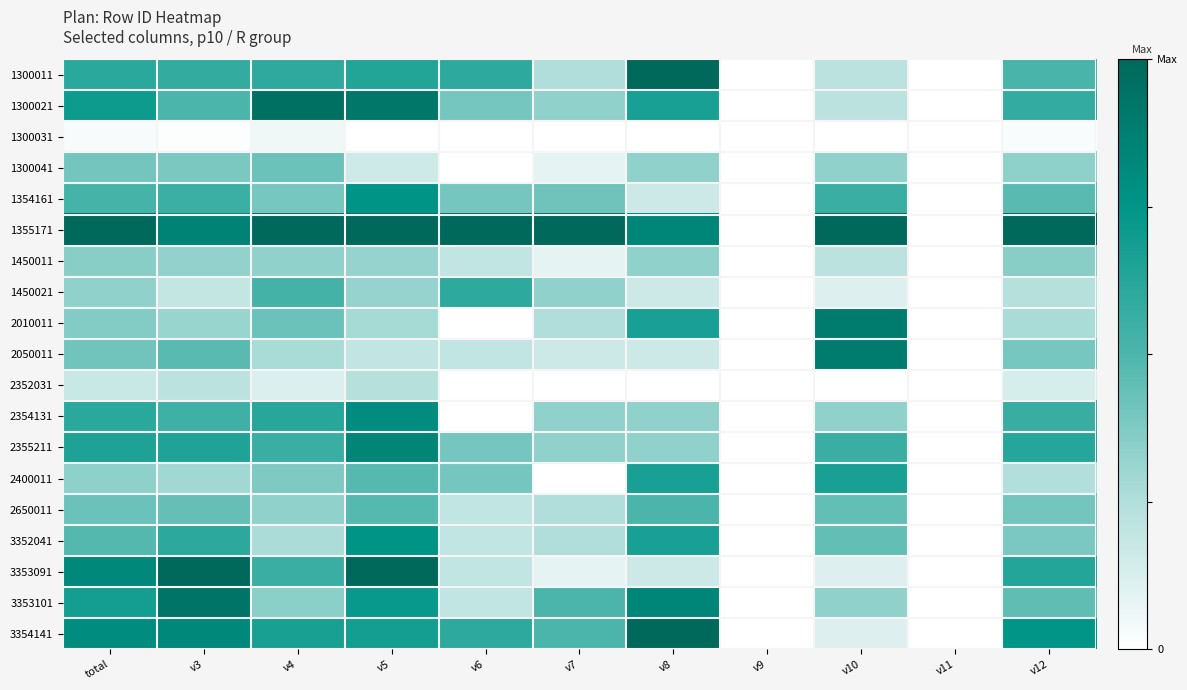

How many distinct data groups are displayed?

19